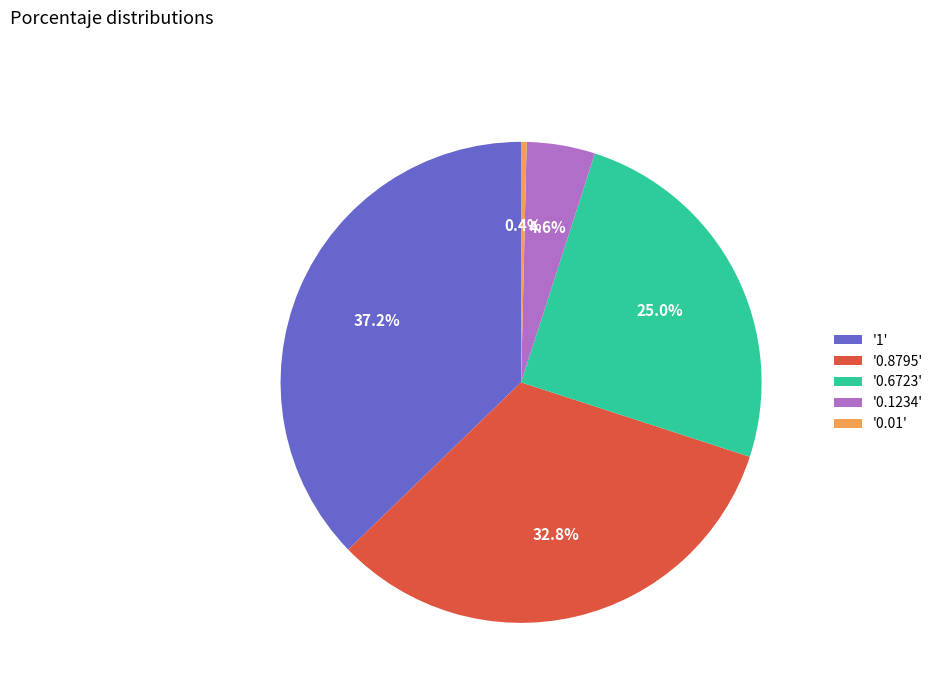

Count the number of slices in the pie.

5